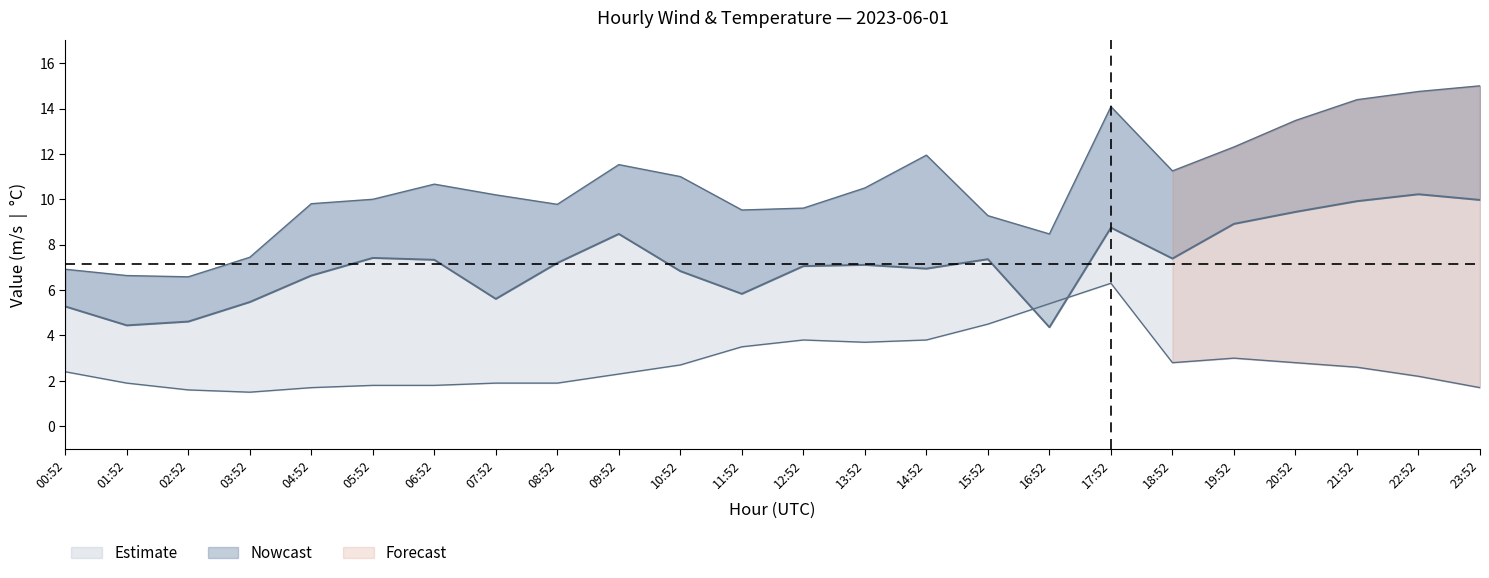

The WIND_SPEED_GUST series shows 9.6 at 12:52. True or false?

True